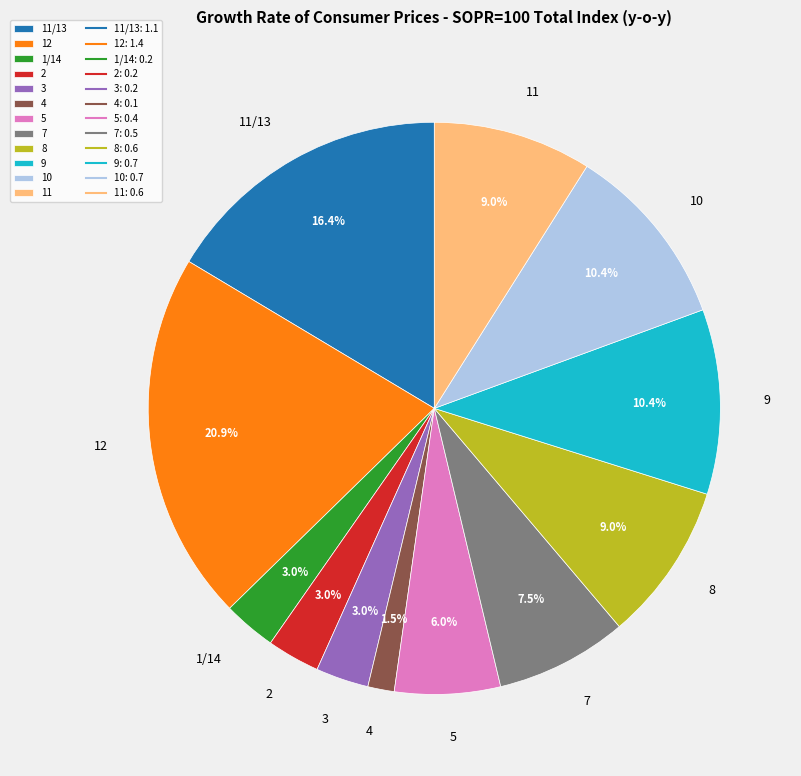

Is it true that 7 is 16% of the pie?

False